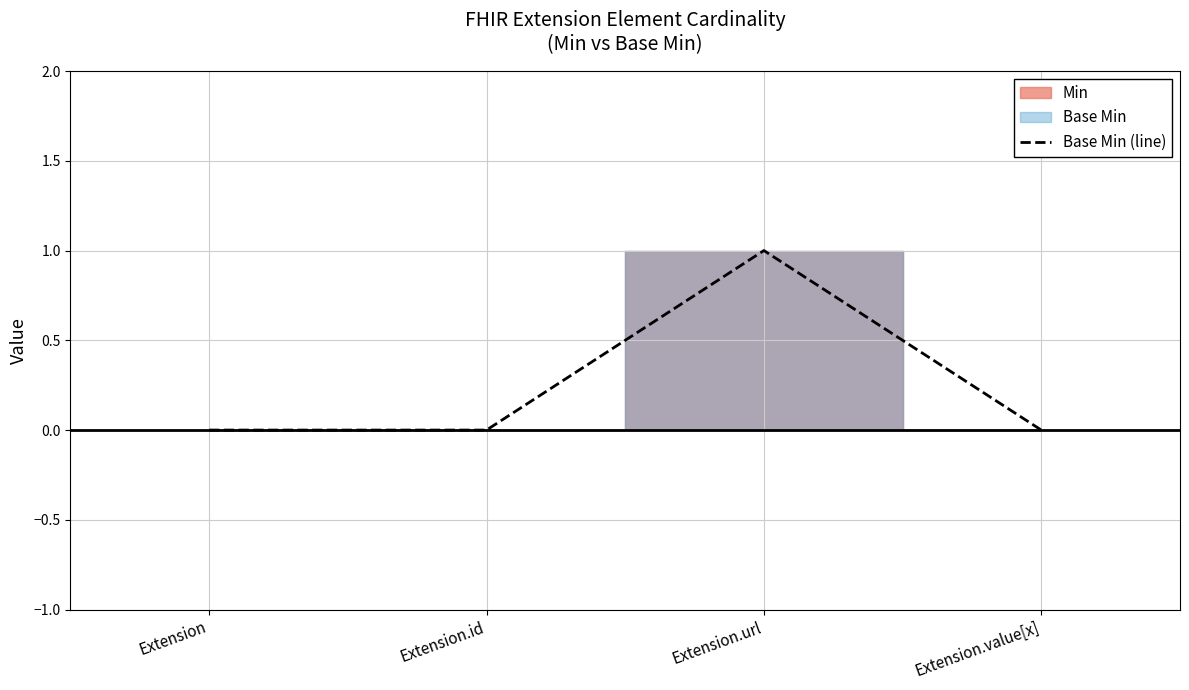

Reading left to right, list all the values displayed in this chart.

0	0	1	0